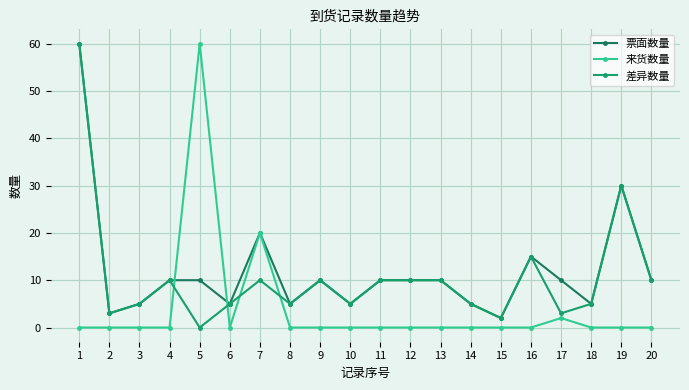

How many data points does each series have?

20